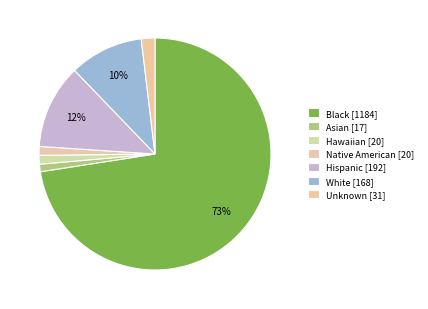

To the nearest percent, what is the combined percentage of White and Black?

83%